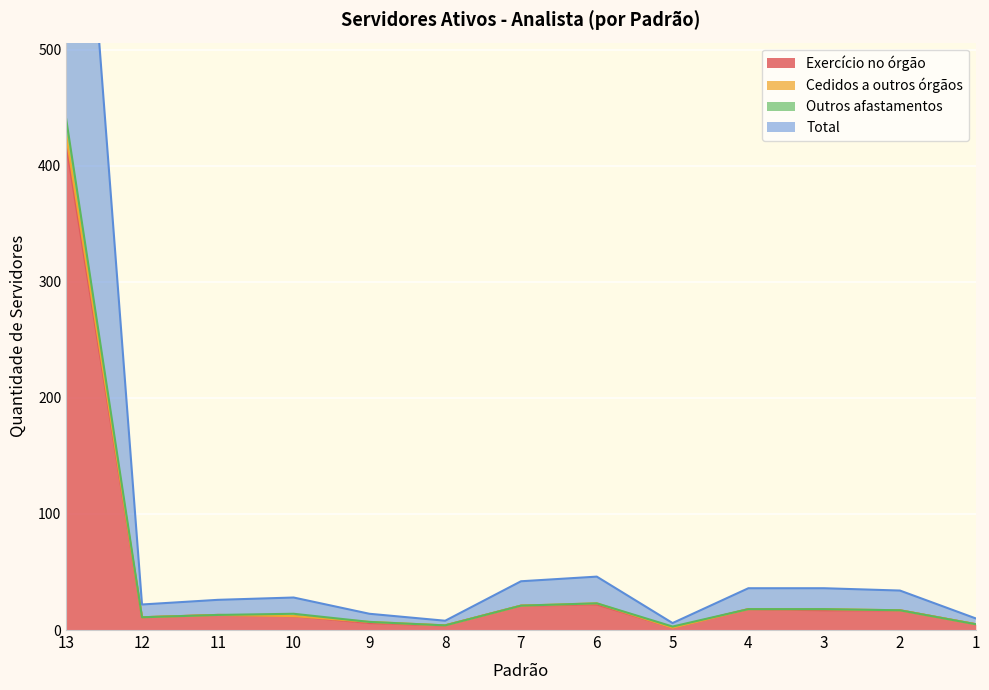

Where does the Outros afastamentos series first go above 14?

13